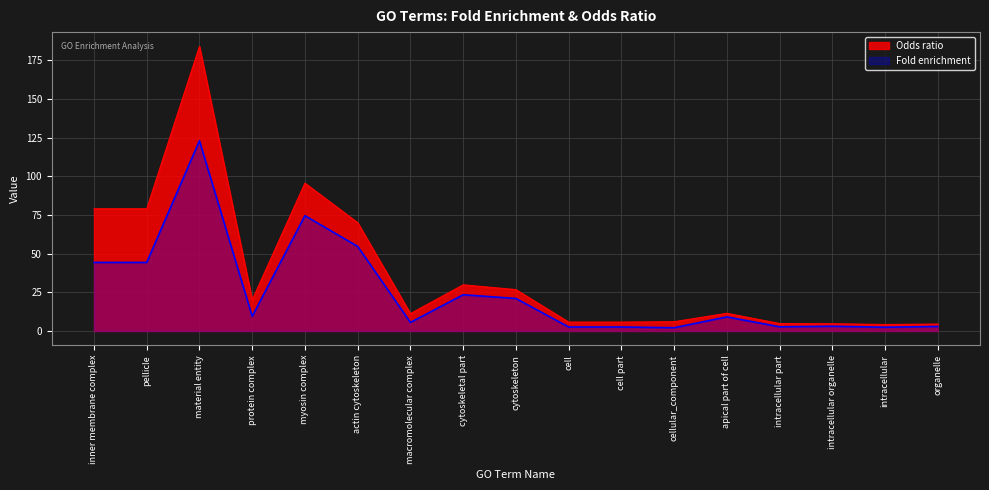

How many distinct data groups are displayed?

2